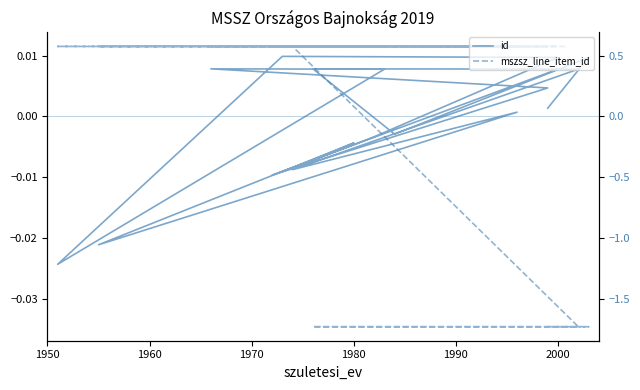

How many times do id and mszsz_line_item_id cross each other?

1